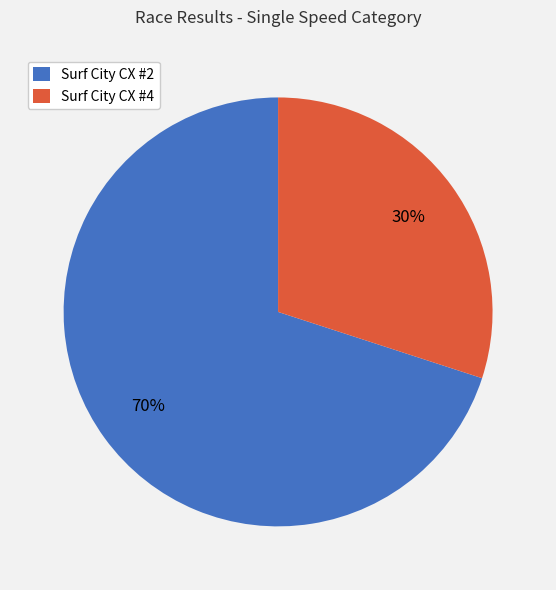

The Surf City CX #4 slice represents 42% of the pie. True or false?

False